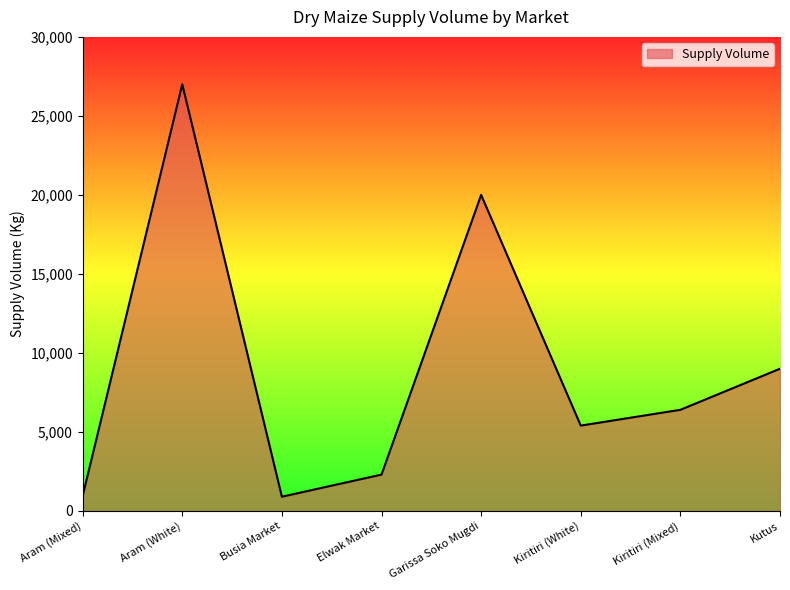

True or false: the data shows 9194 at Kiritiri (Mixed).

False